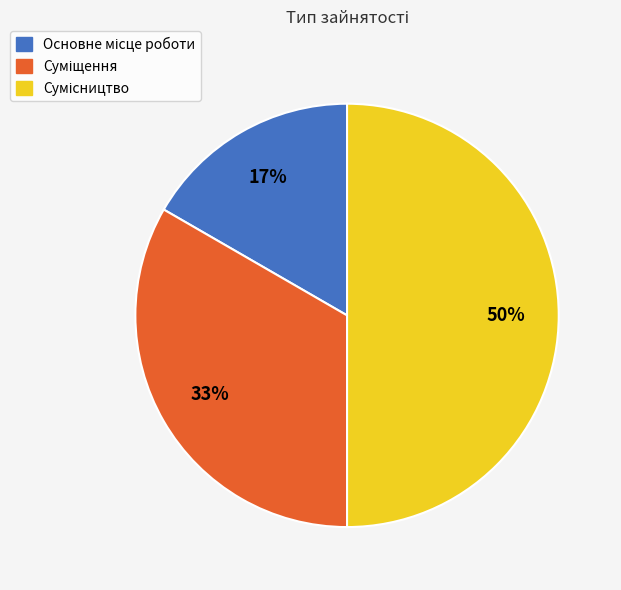

To the nearest percent, what is the difference between the largest and smallest slice percentages?

33%